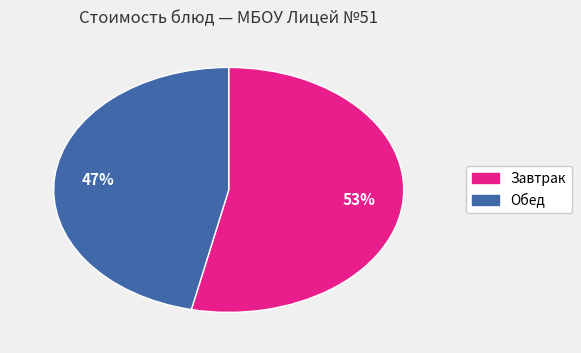

Does any single category account for the majority?

Yes